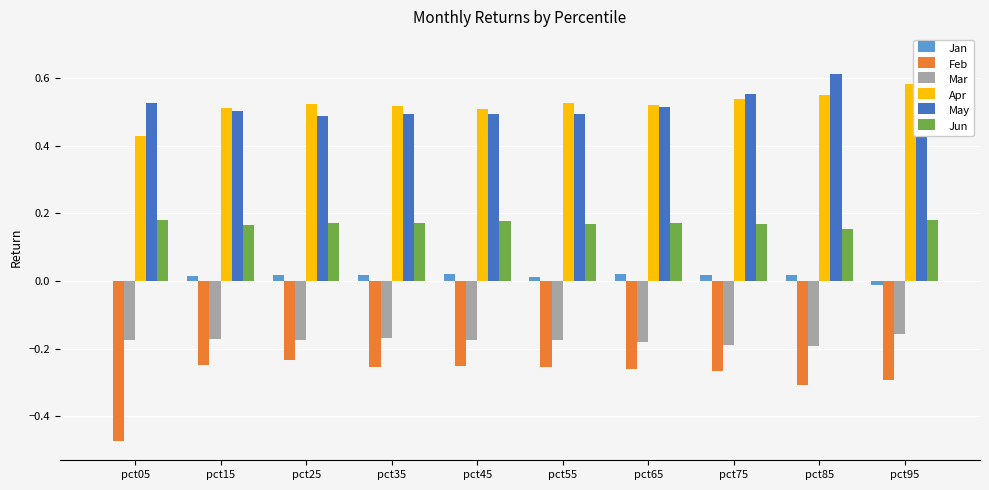

Where is Feb nearest to the value 0?

pct25